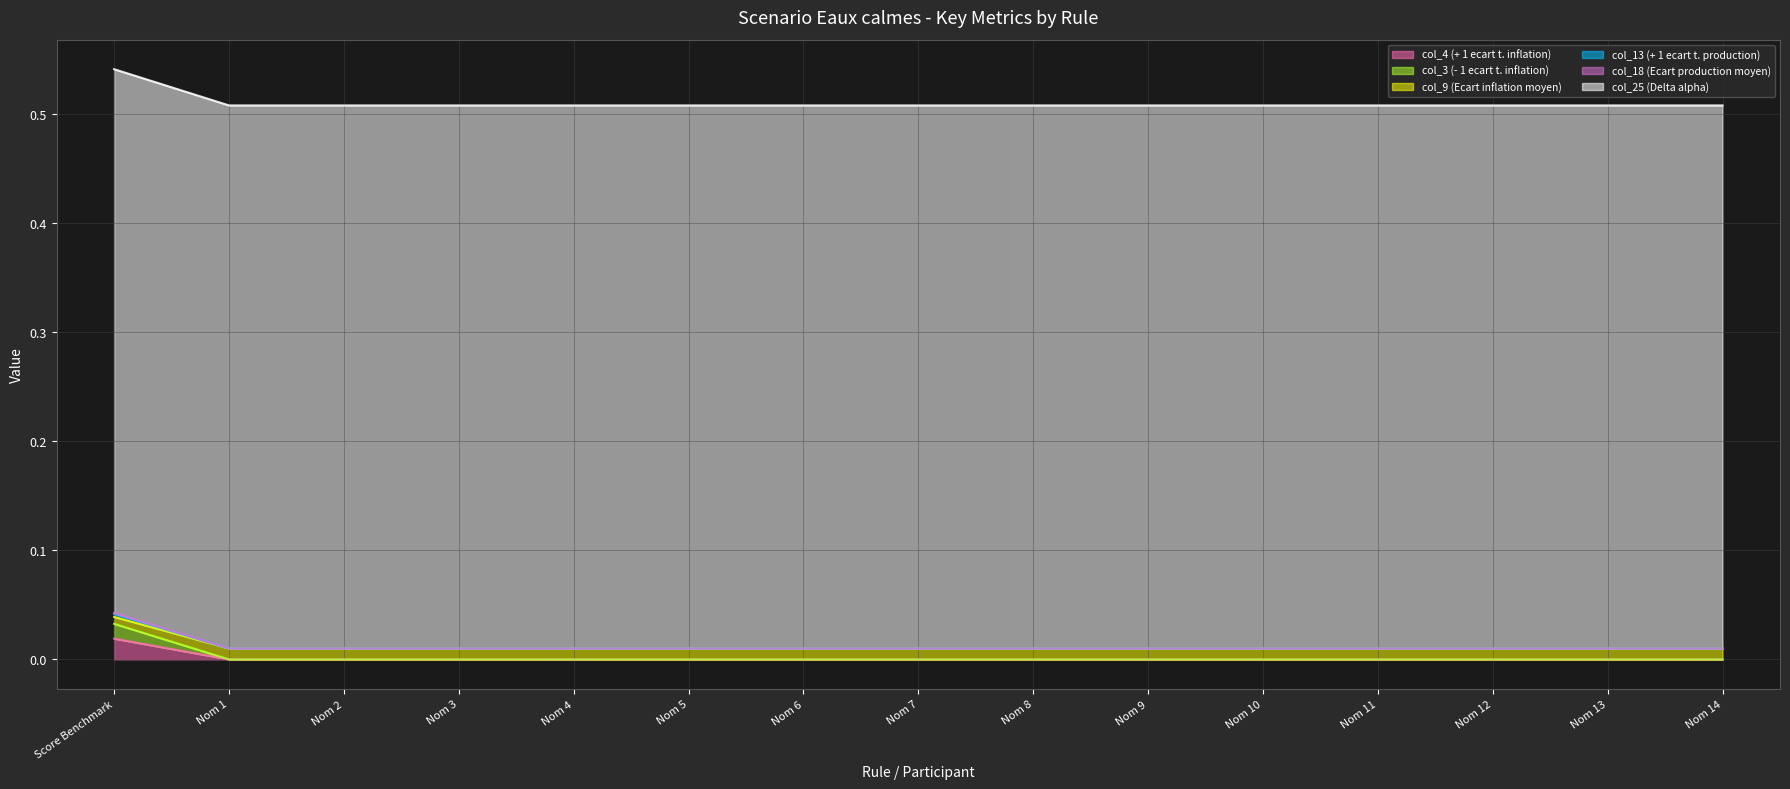

True or false: col_18 (Ecart production moyen) and col_13 (+ 1 ecart t. production) intersect in this chart.

False